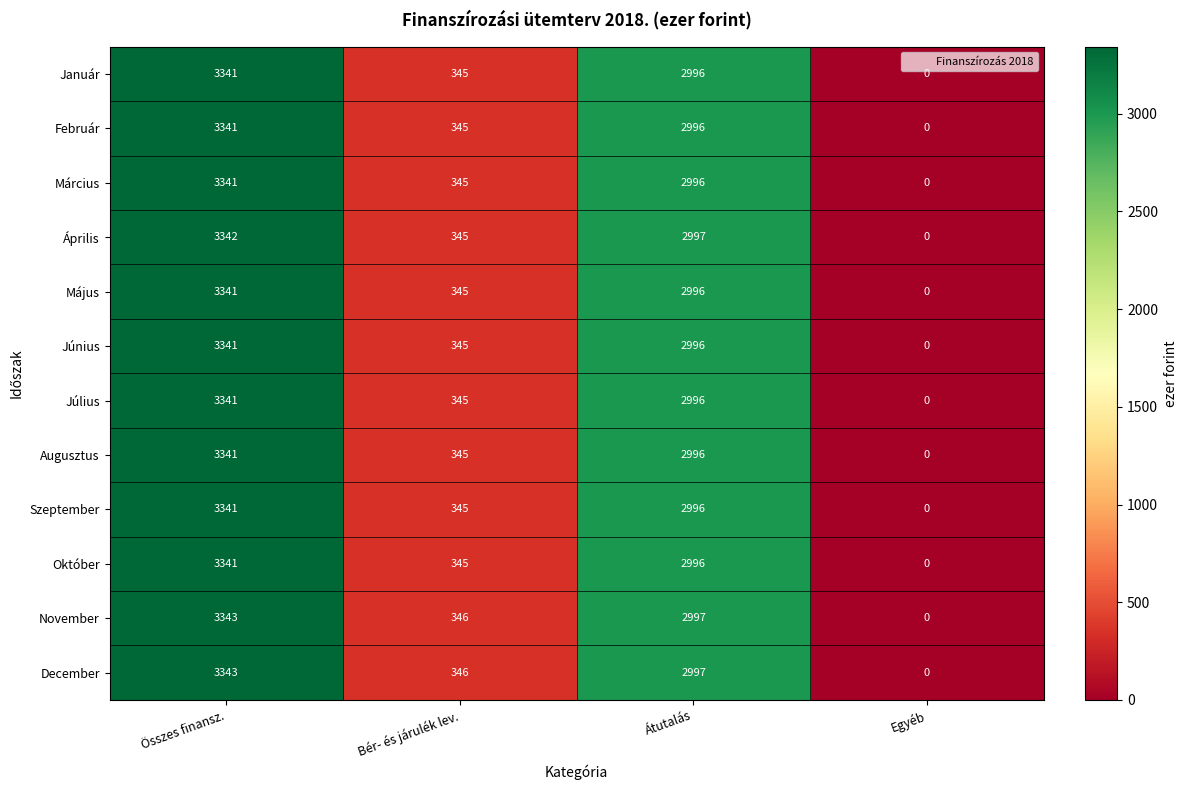

Count the Október values in the range 345 to 3341.

3